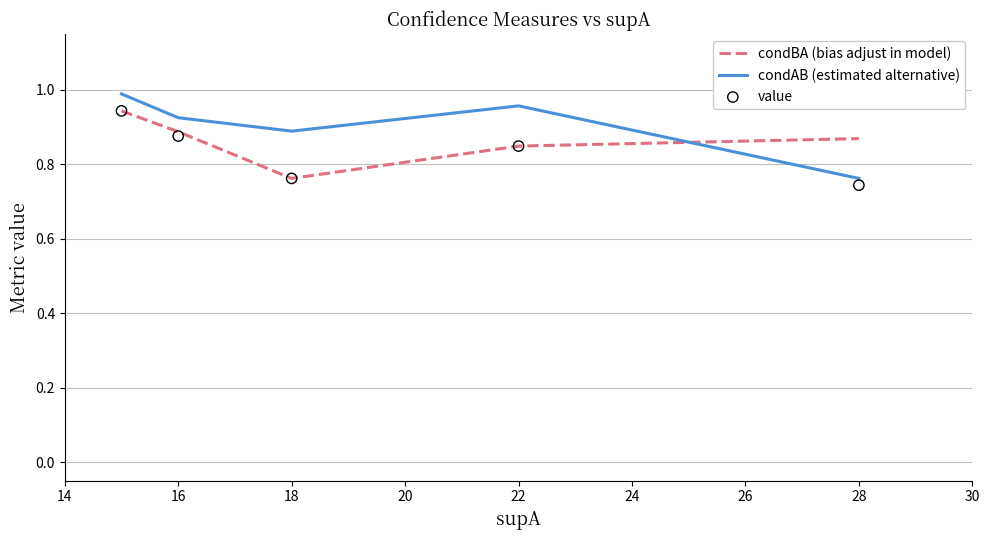

Which series has the widest spread of Y values?

condAB (estimated alternative)